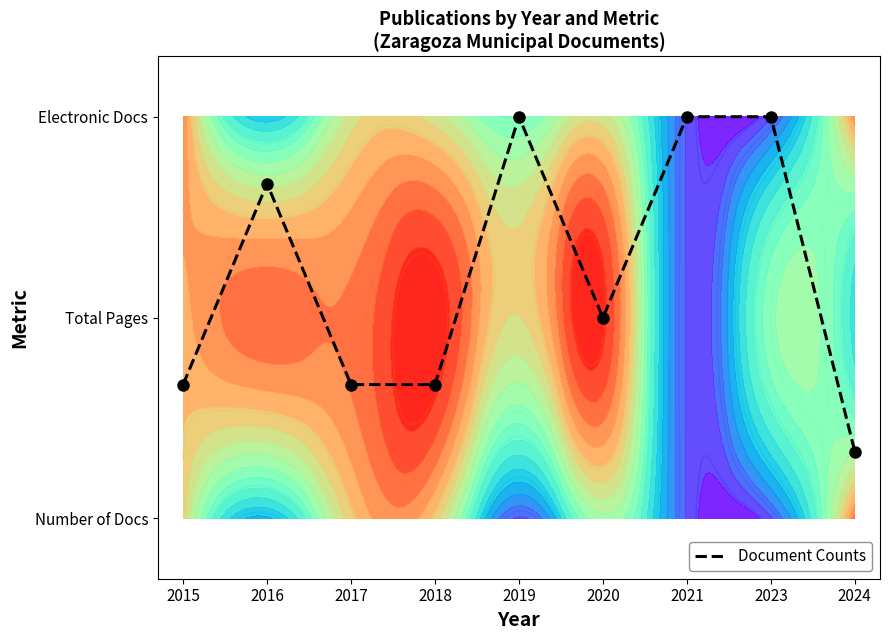

Count the number of data series in this chart.

1